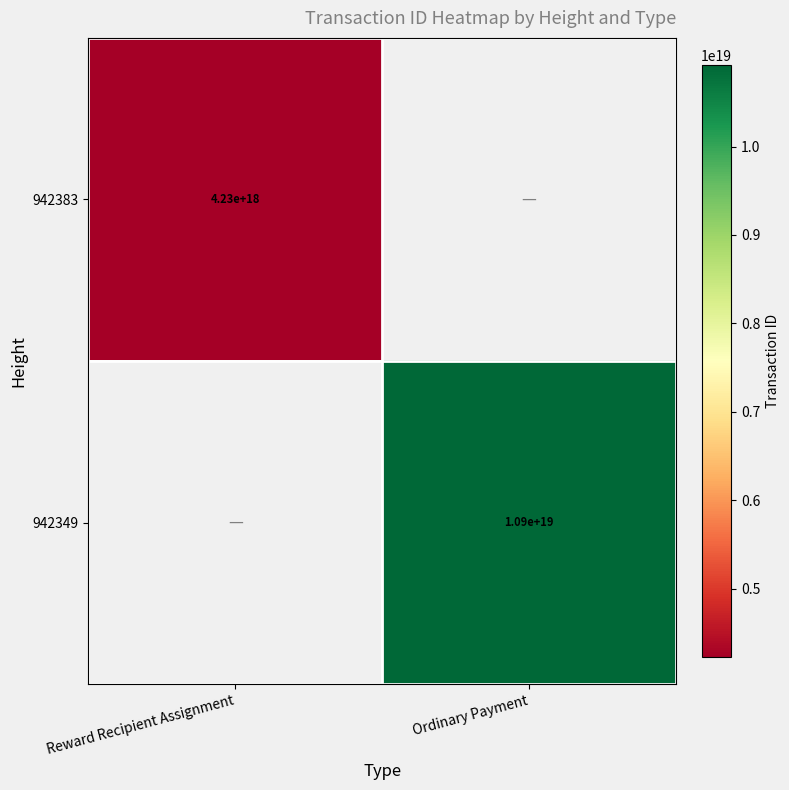

The 942349 series shows 10900000000000000000 at Ordinary Payment. True or false?

True